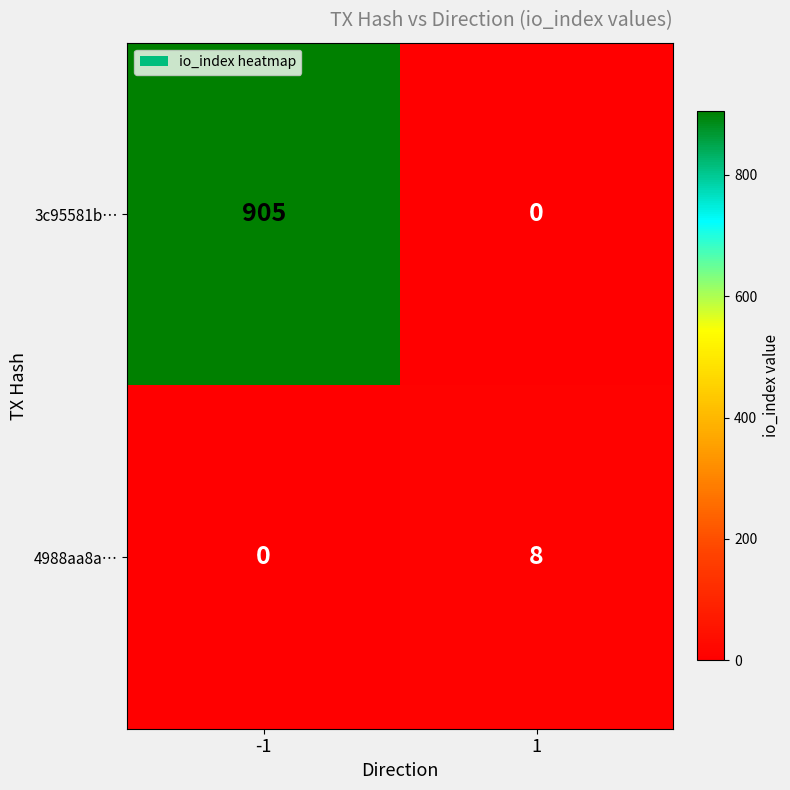

What is the average value of the 4988aa8a… series?

4